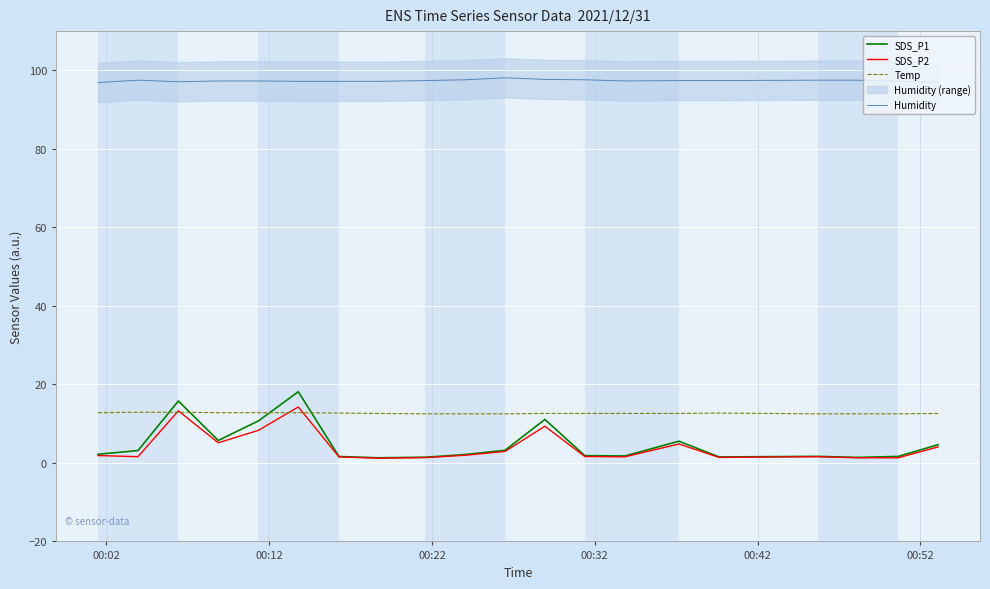

What is the maximum value for SDS_P1?

18.1